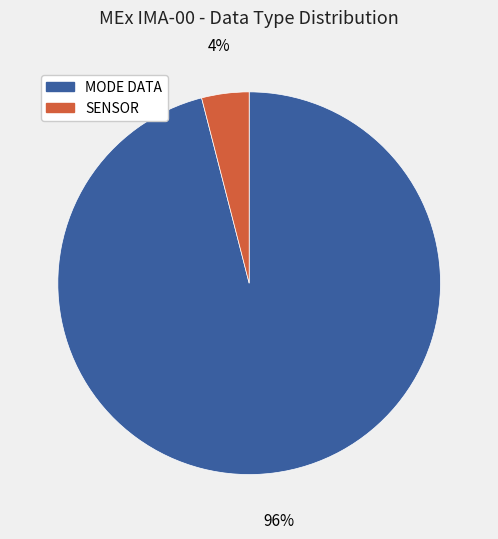

Combined, do MODE DATA and SENSOR account for over 50%?

Yes